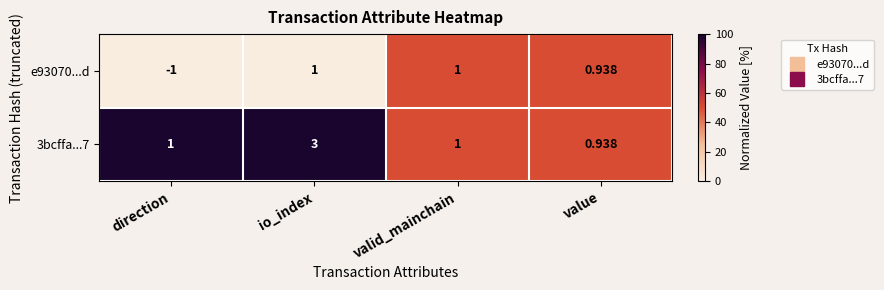

At which category is the sum across all series the highest?

io_index